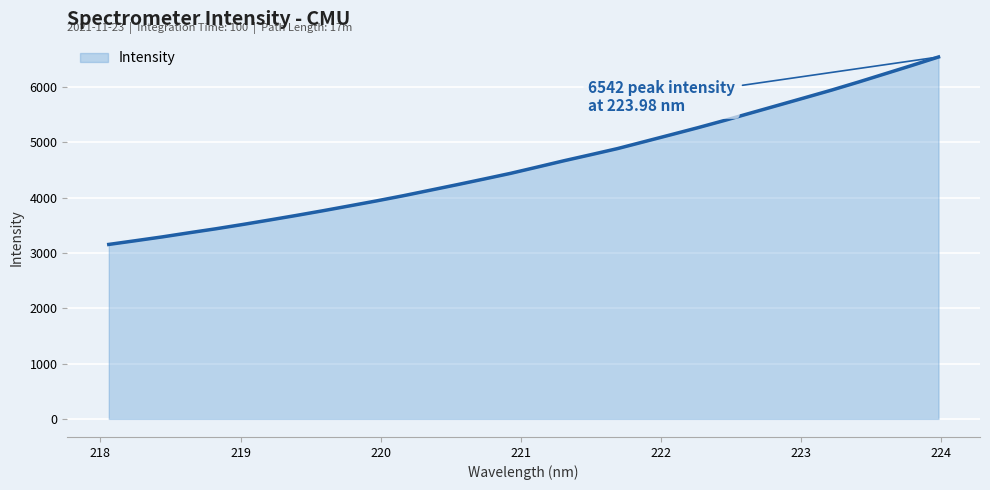

What is the smallest value displayed?

3153.3